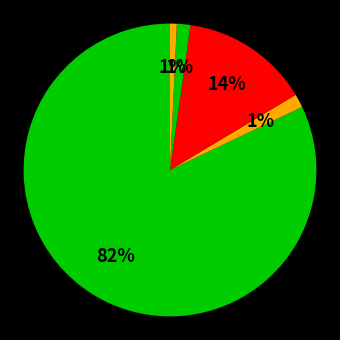

How many segments does this pie chart have?

5